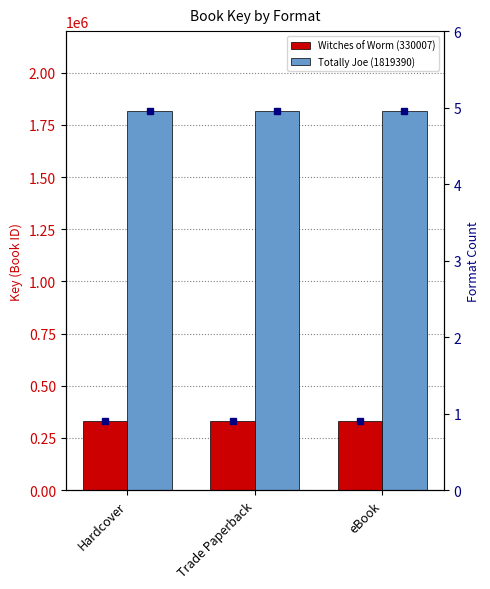

Are the bars horizontal?

No